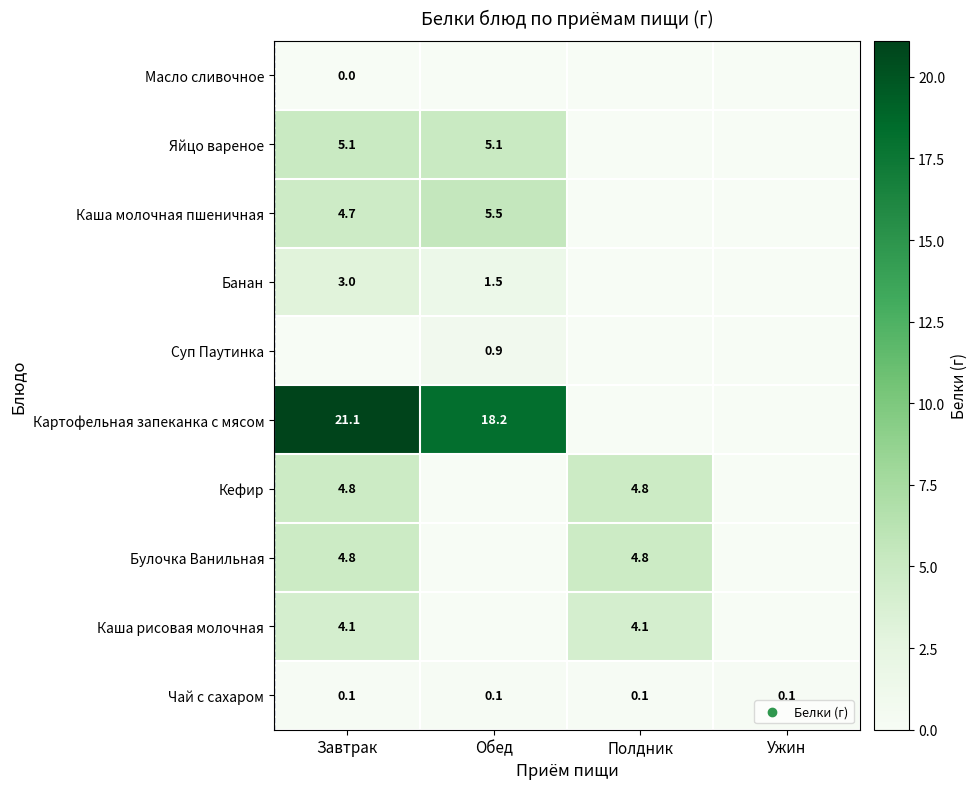

What is the total value across all series at Обед?

31.3